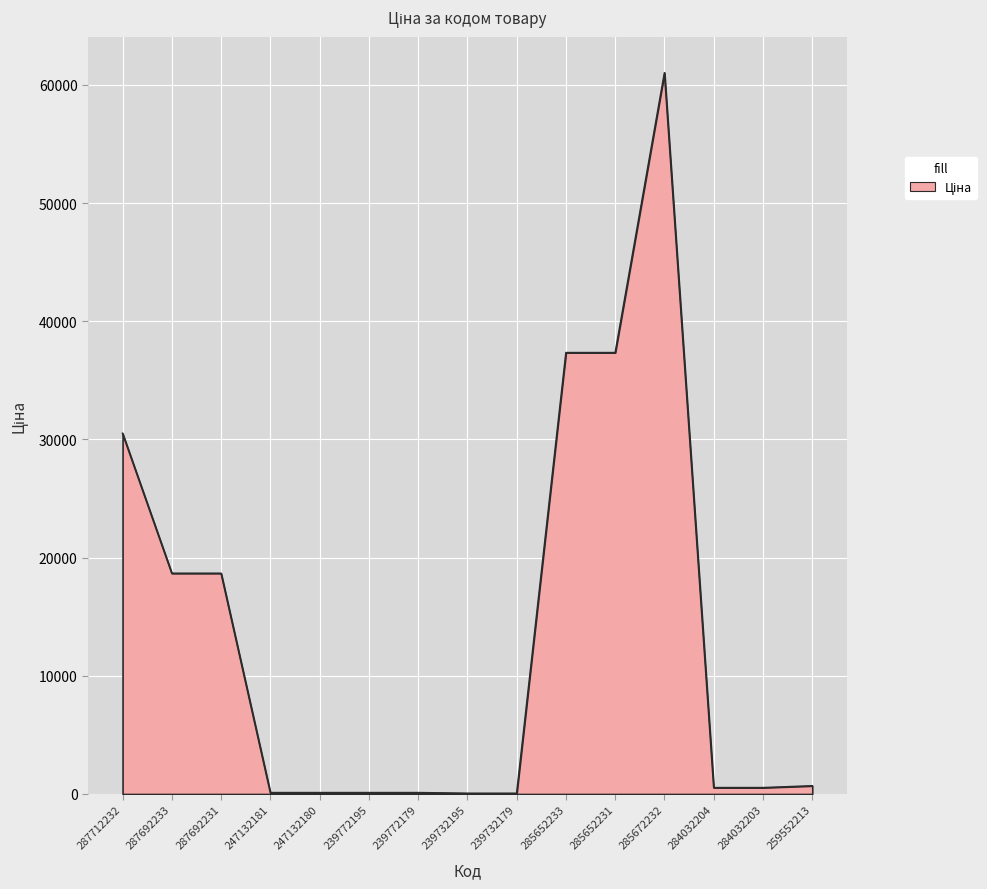

Where does the data first go above 535?

287712232